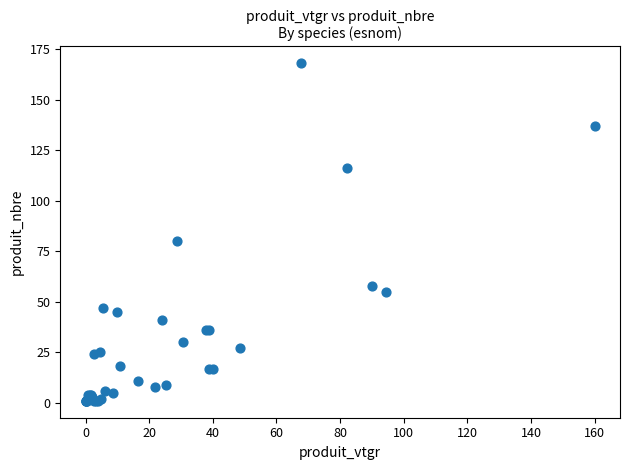

What Y value in the scatter plot is closest to 84?

80